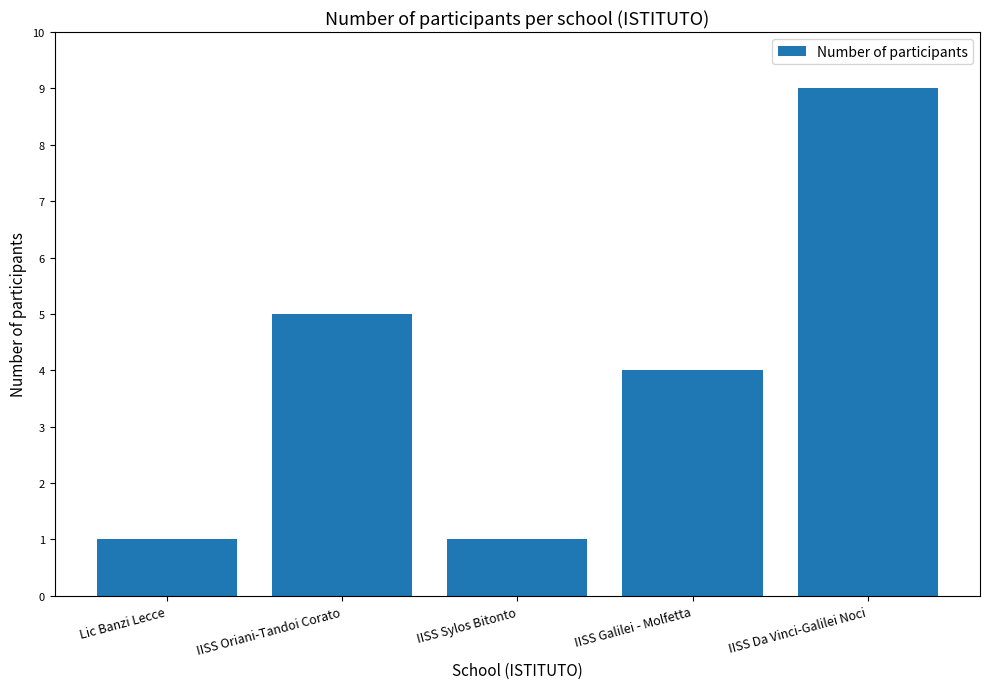

What is the change in value from IISS Oriani-Tandoi Corato to IISS Galilei - Molfetta?

-1